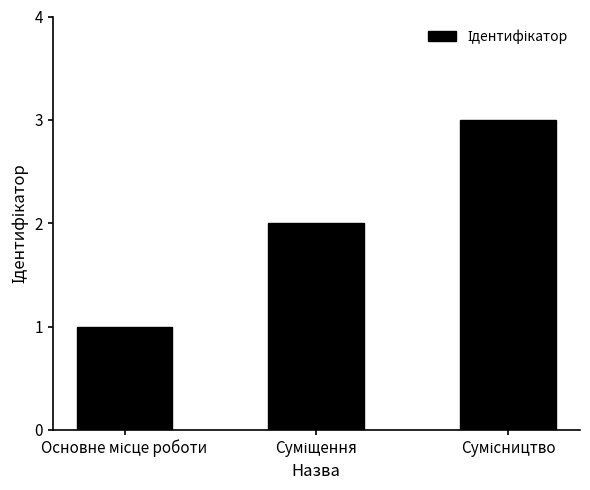

What is the sum of all values?

6